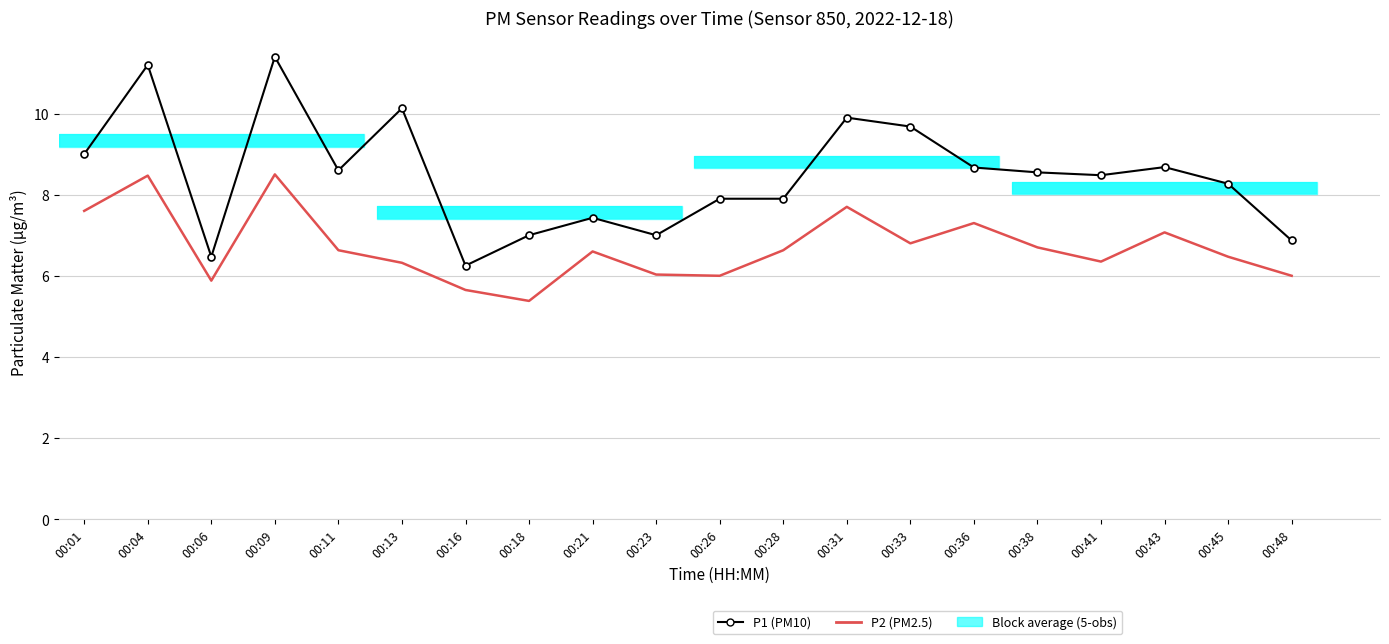

At which category is the sum across all series the highest?

00:09